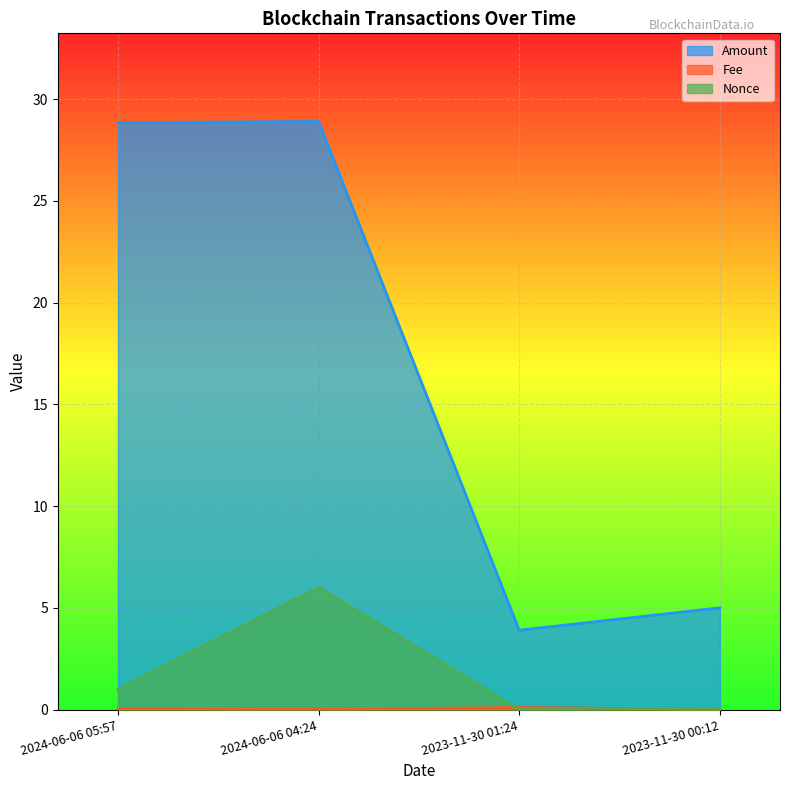

What is the label of the 3rd point from the right?

2024-06-06 04:24